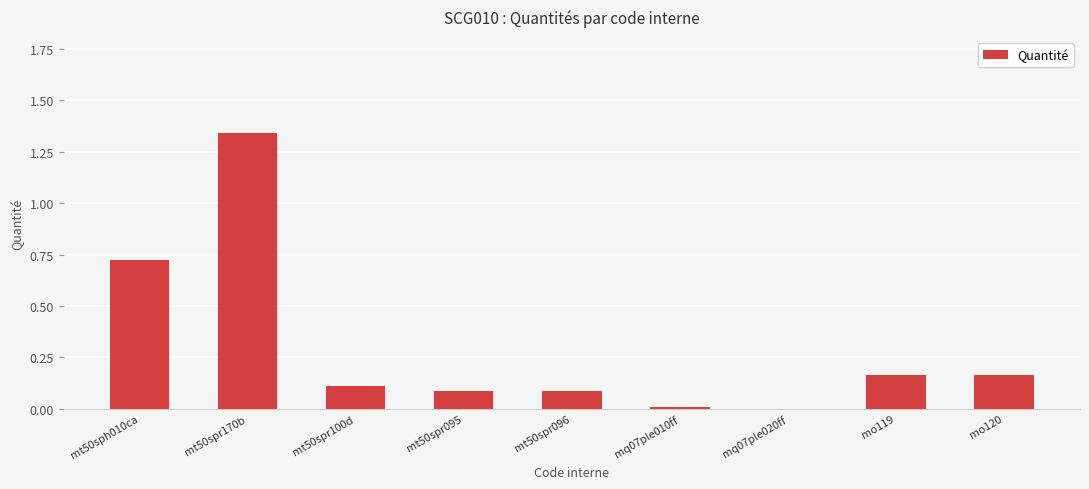

True or false: the data shows 0.0 at mt50spr096.

False